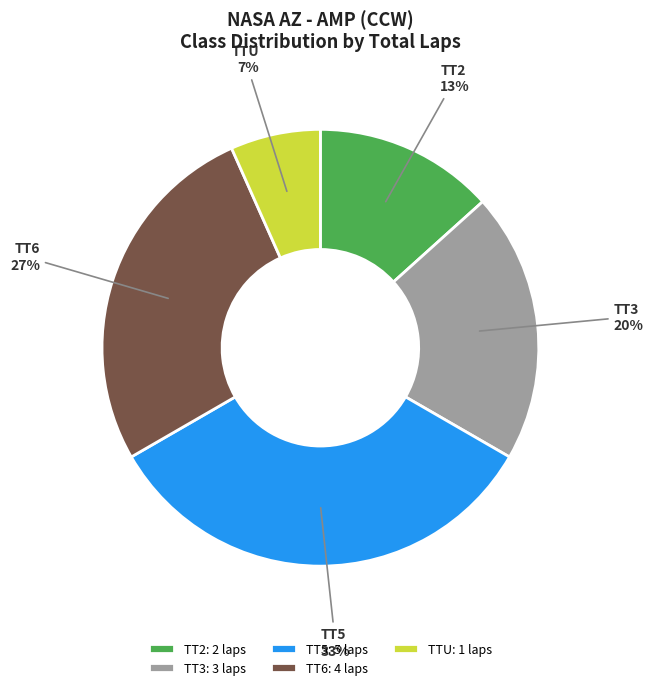

Do TT3 and TT5 together represent more than half of the pie?

Yes